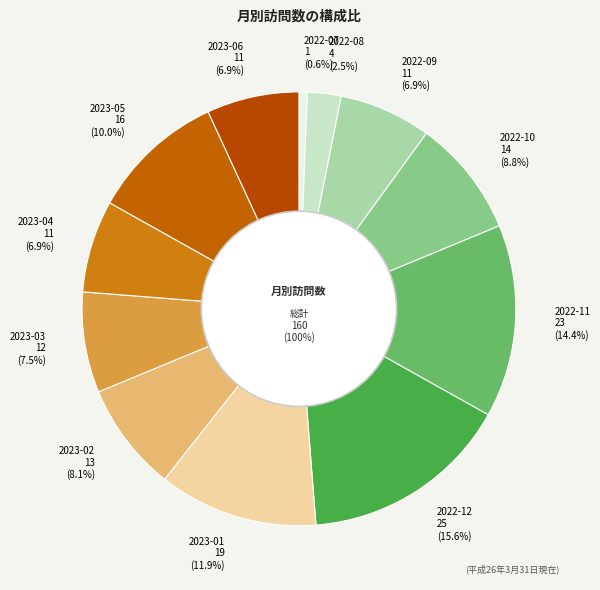

What percentage is the 2023-01 slice, to the nearest percent?

12%